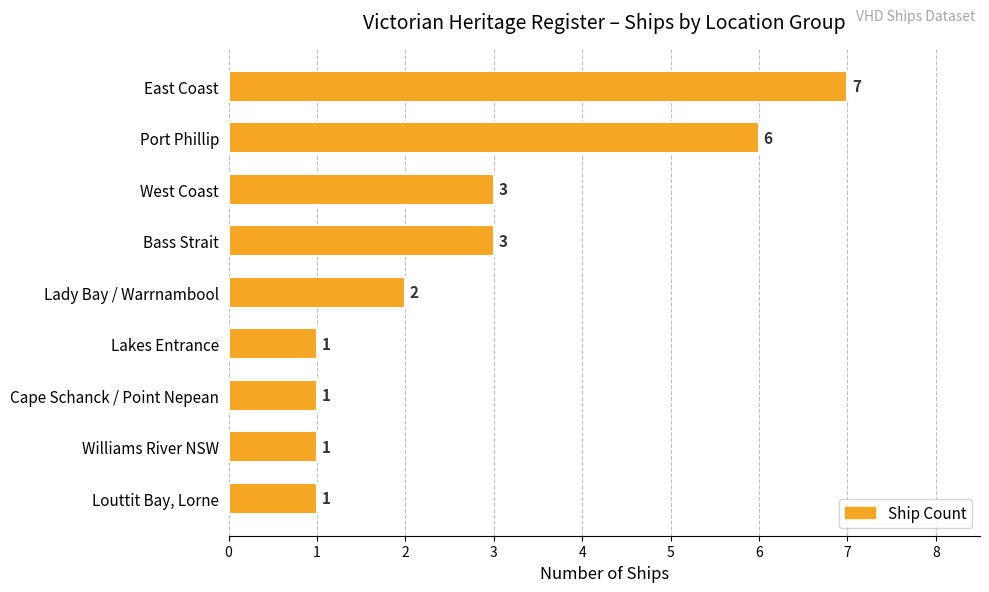

Count the values in the range 1 to 3.

7